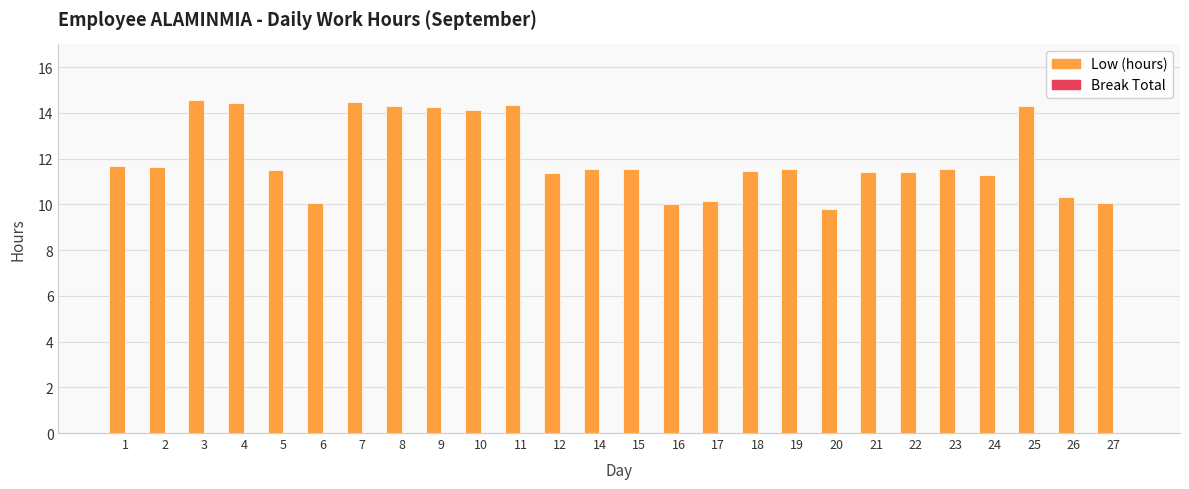

Count the number of categories in the chart.

26